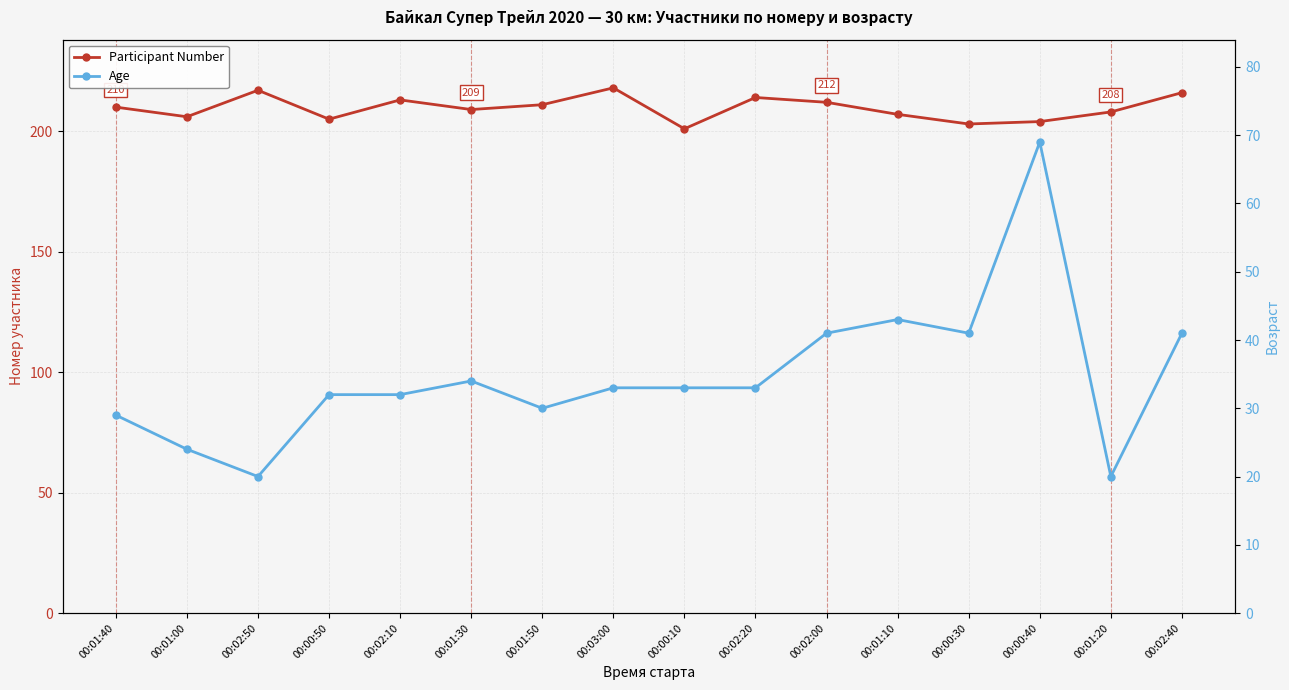

What are all the series names shown in the legend?

Participant Number, Age